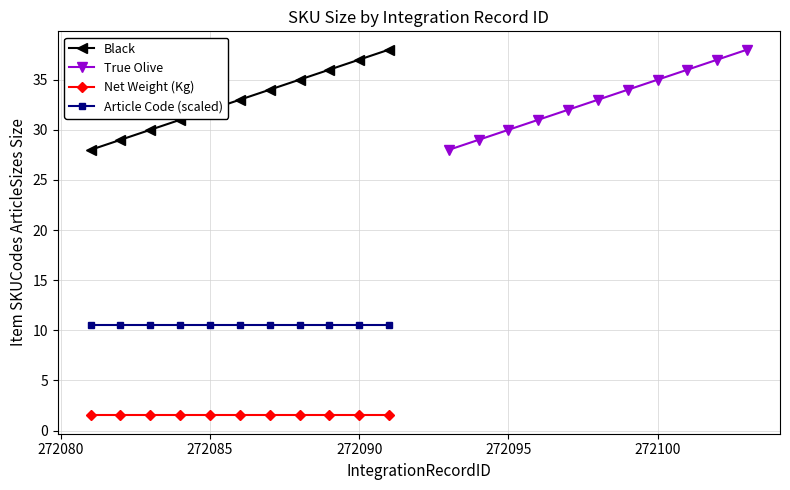

True or false: Article Code (scaled) and Net Weight (Kg) cross at least once.

False